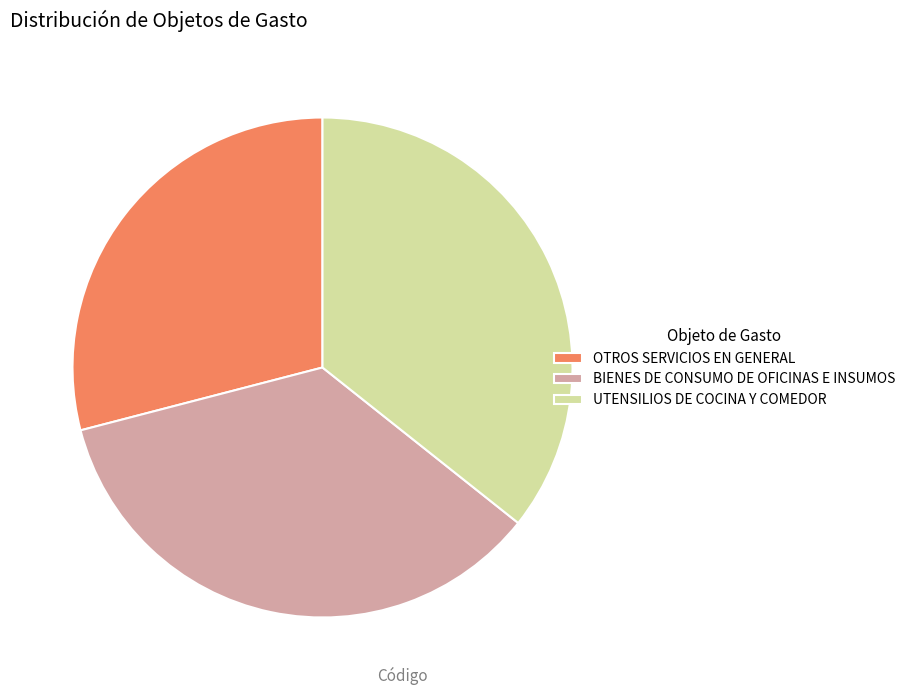

The UTENSILIOS DE COCINA Y COMEDOR slice represents 36% of the pie. True or false?

True